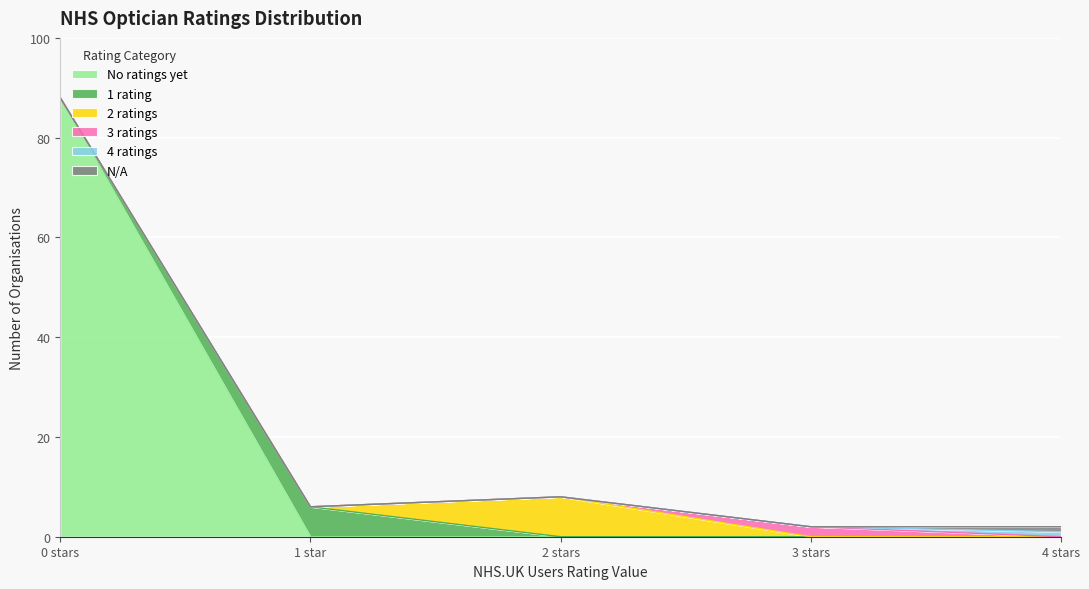

Reading left to right, extract all data points from this chart.

No ratings yet: 0=88	1=0	2=0	3=0	4=0
1 rating: 0=0	1=6	2=0	3=0	4=0
2 ratings: 0=0	1=0	2=8	3=0	4=0
3 ratings: 0=0	1=0	2=0	3=2	4=0
4 ratings: 0=0	1=0	2=0	3=0	4=1
N/A: 0=0	1=0	2=0	3=0	4=1